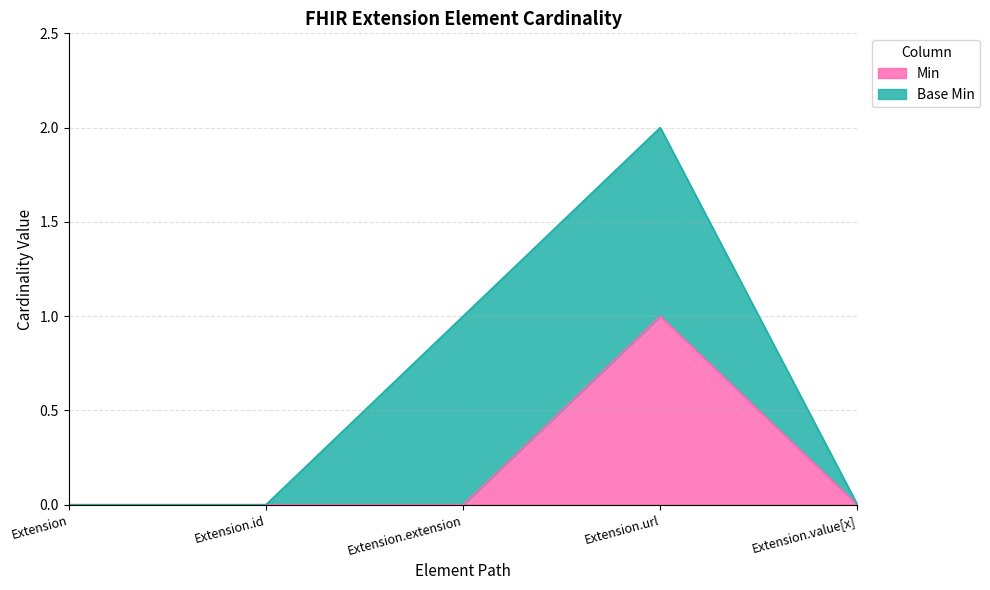

The value at Extension.extension is 0. True or false?

False